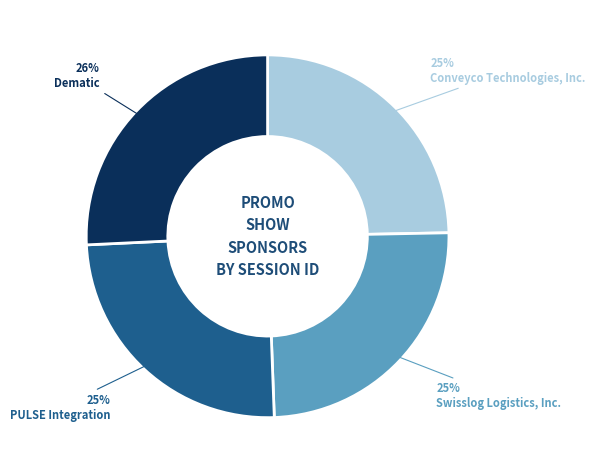

To the nearest percent, what is the average slice percentage?

25%